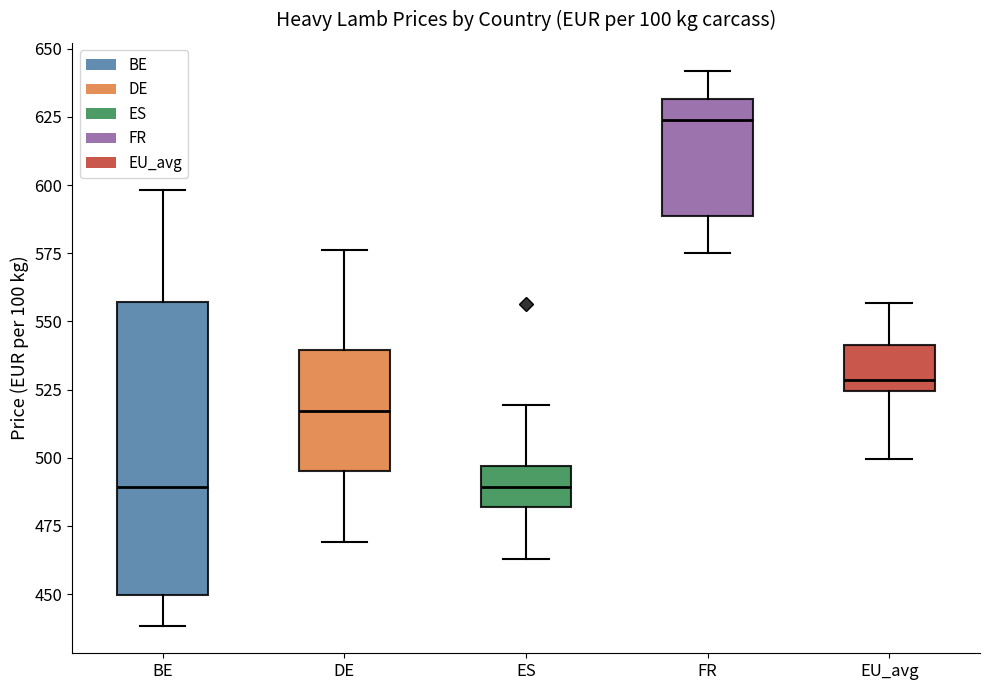

Reading left to right, transcribe this box plot: for each box, give where its median line is, the range the box spans, and where its two whiskers end, as read against the y-axis. The values are not printed on the chart, so give them approximately, as read against the axis.

BE: median 490, box 450 to 555, whiskers 440 to 600
DE: median 515, box 495 to 540, whiskers 470 to 575
ES: median 490, box 480 to 495, whiskers 465 to 520
FR: median 625, box 590 to 630, whiskers 575 to 640
EU_avg: median 530, box 525 to 540, whiskers 500 to 555